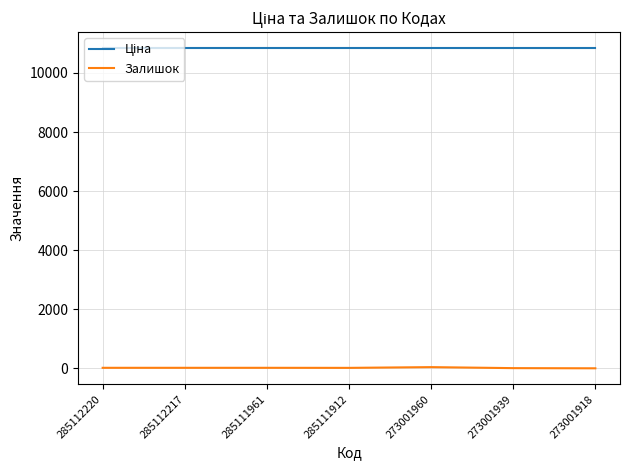

Which series has the largest range (max minus min)?

Залишок